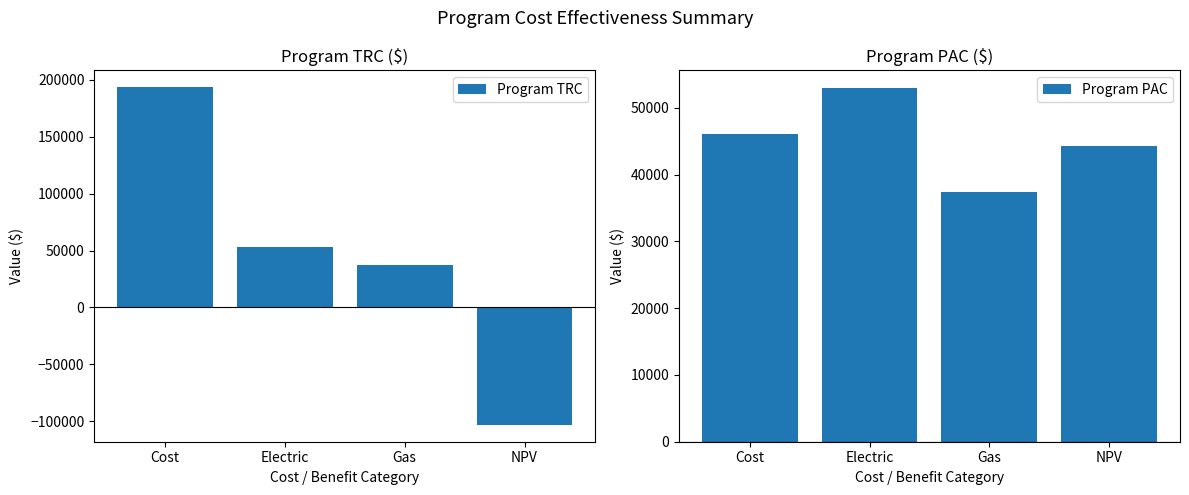

List the labels in order of Program TRC value, smallest first.

NPV, Gas, Electric, Cost